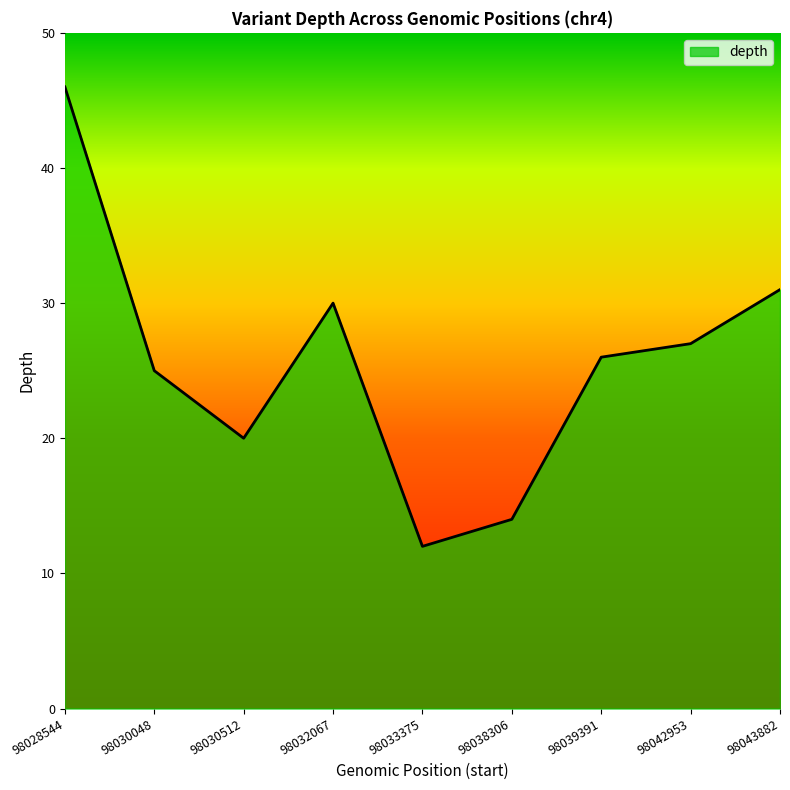

What is the average value?

26